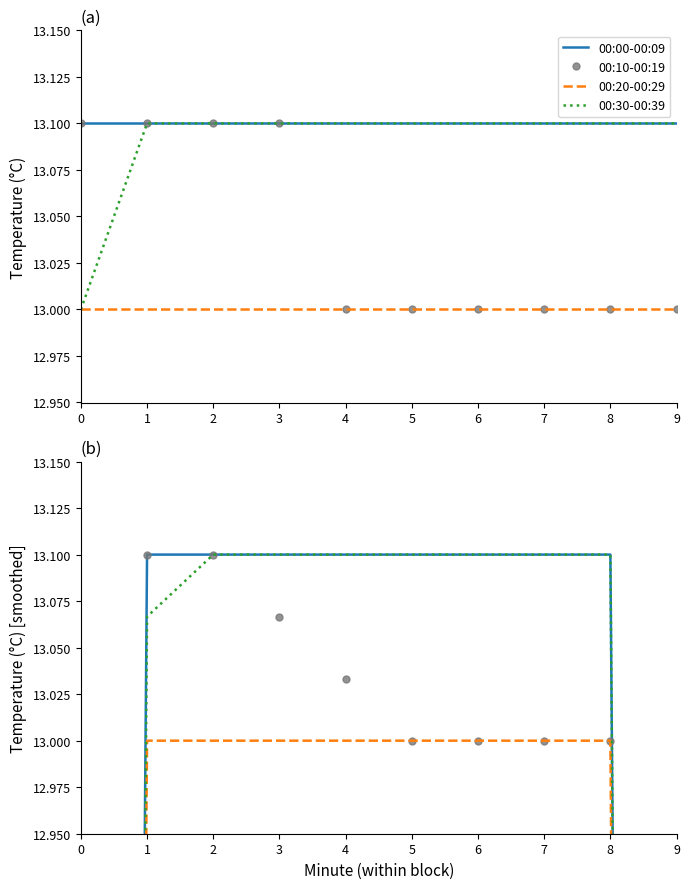

What is the maximum value for 00:10-00:19?

13.1